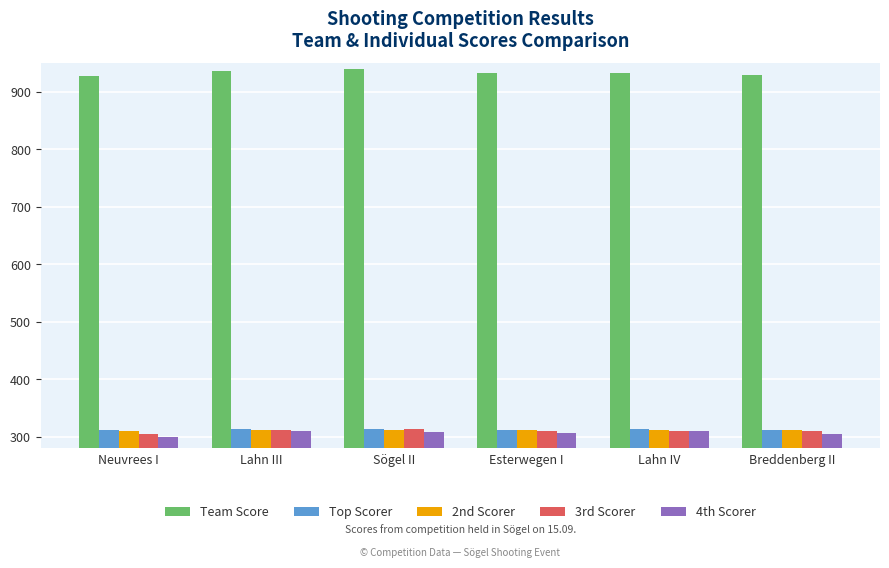

Which series has the largest total across all categories?

Team Score